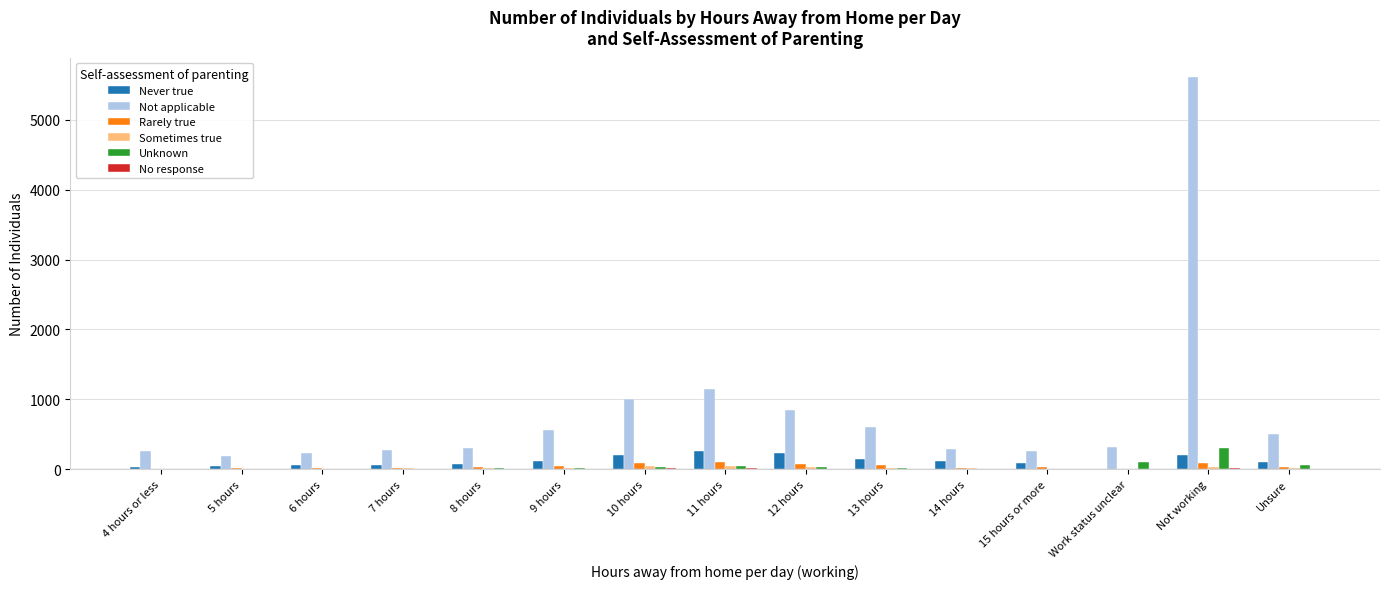

Are the bars grouped side by side (vs. stacked)?

Yes